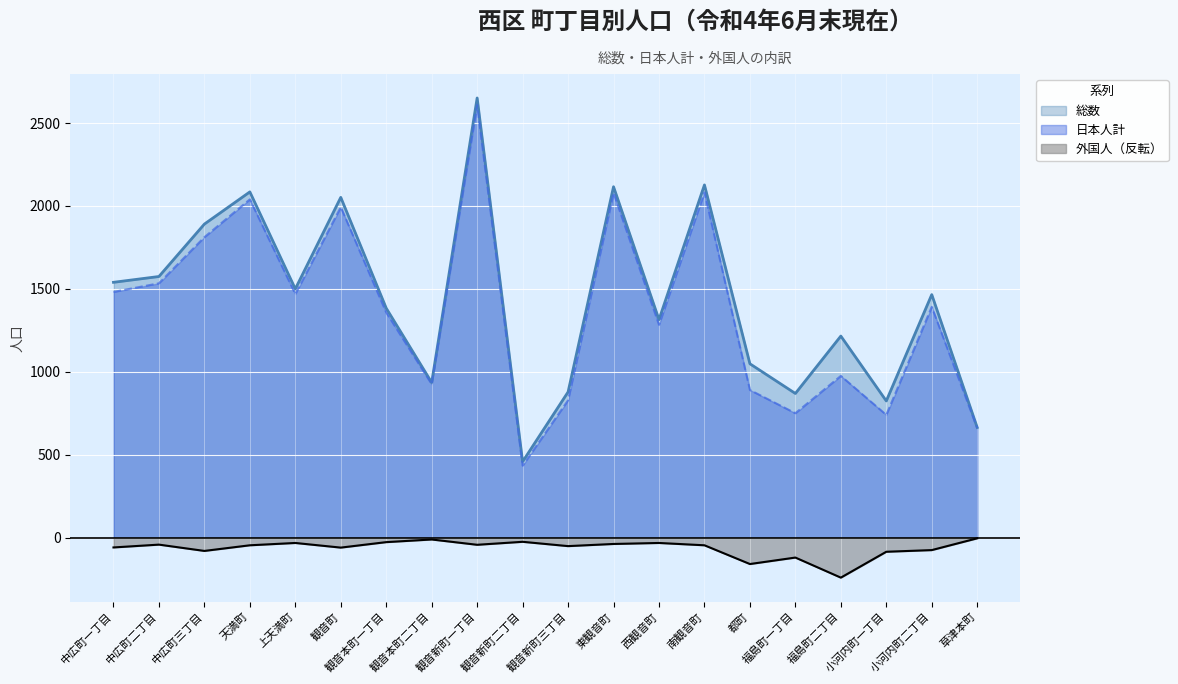

Is the value of 外国人 at 小河内町一丁目 greater than the value of 総数 at 上天満町?

No